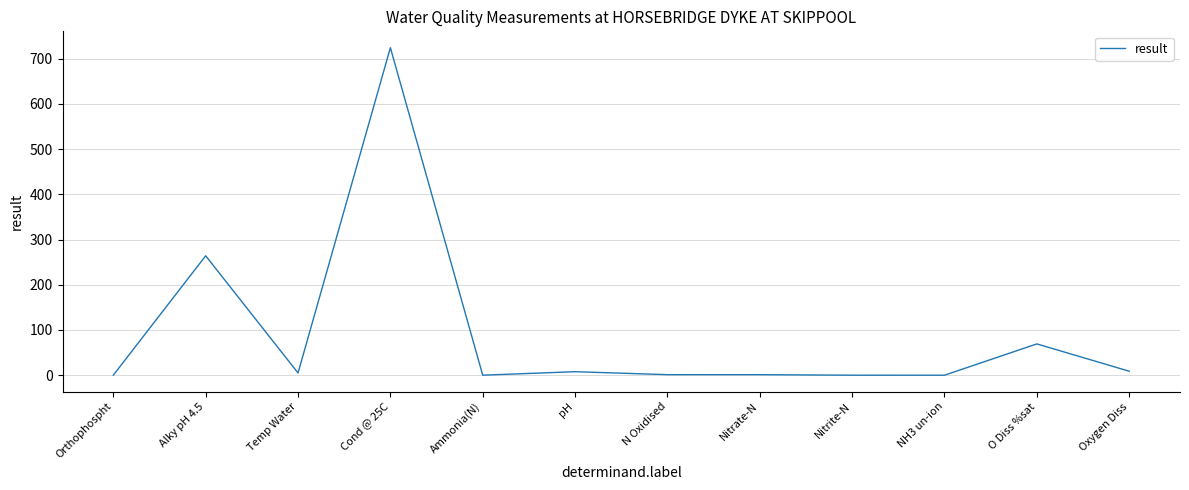

What is the greatest value displayed?

724.0